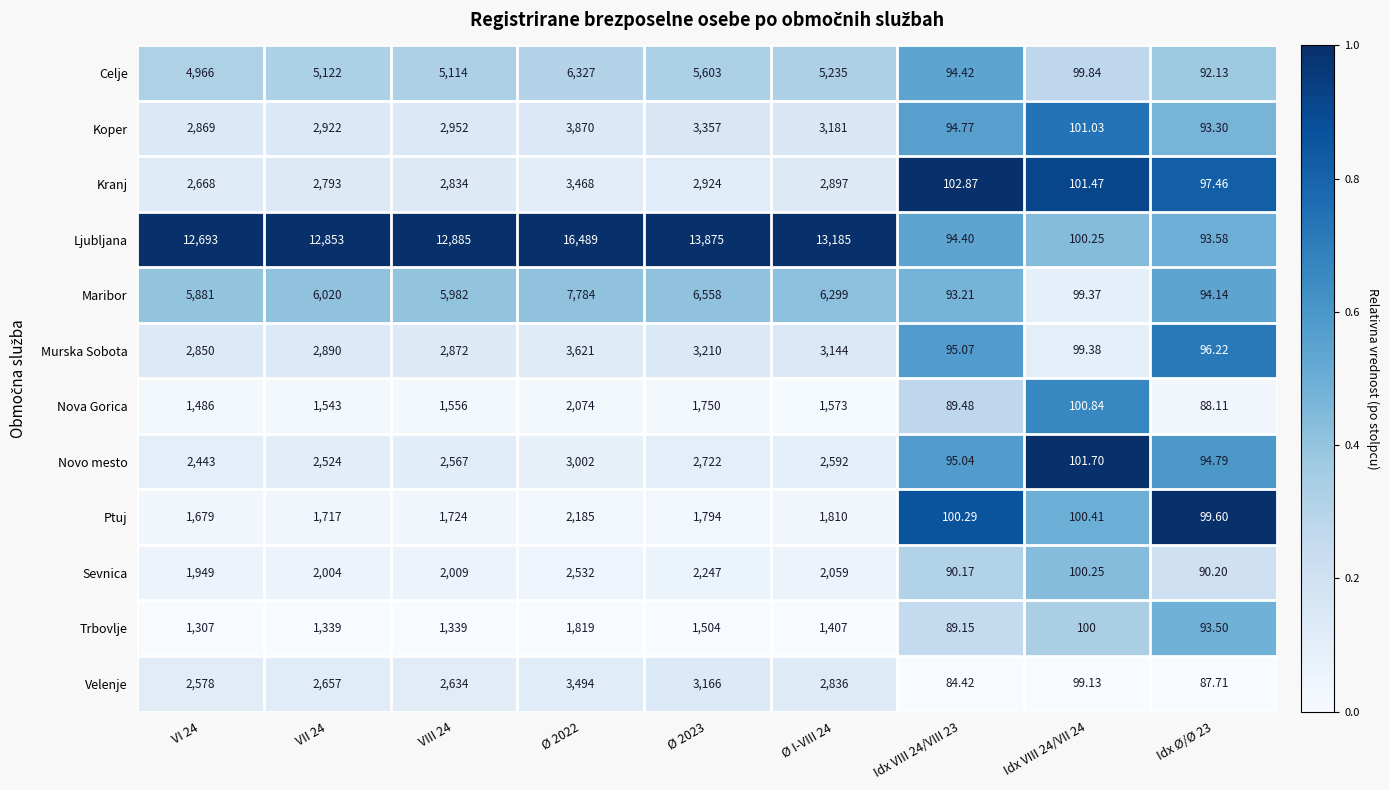

Which series has the largest range (max minus min)?

Ljubljana